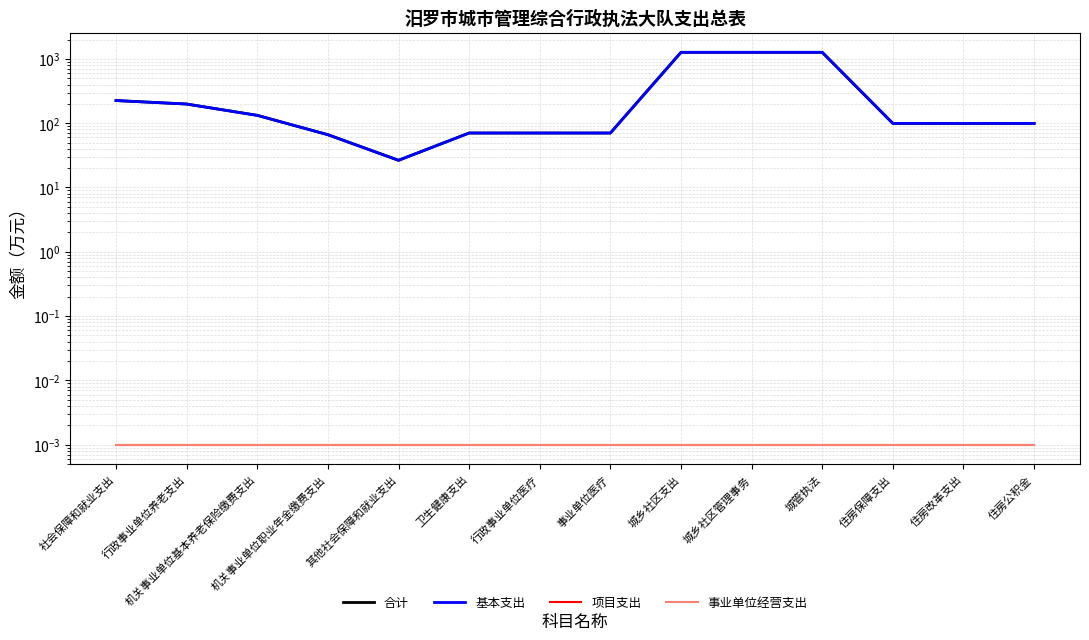

True or false: 事业单位经营支出 and 项目支出 intersect in this chart.

False